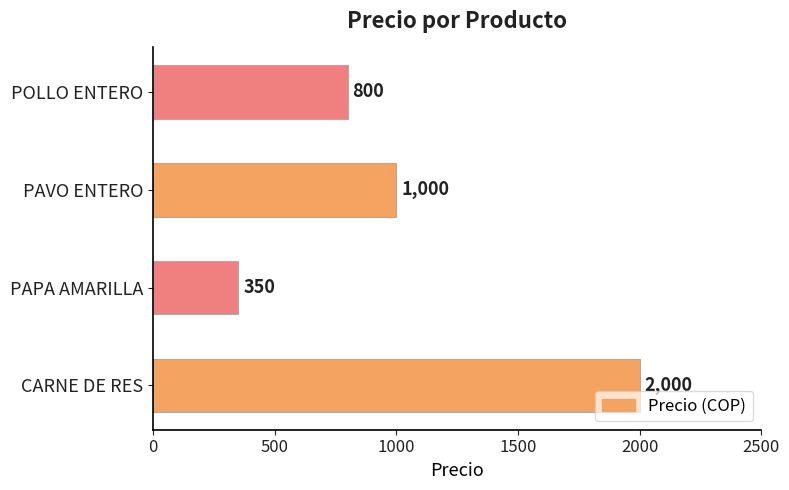

Which category has the lowest value across all series?

PAPA AMARILLA